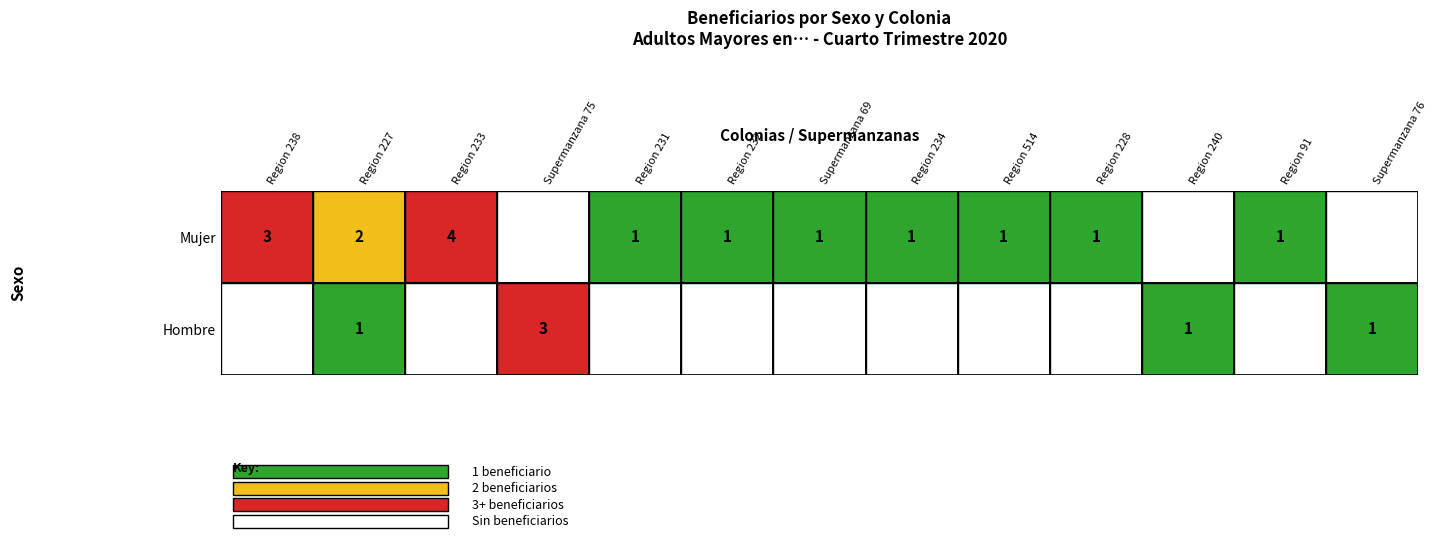

Is the value of Mujer at 9 greater than the value of Hombre at 6?

Yes